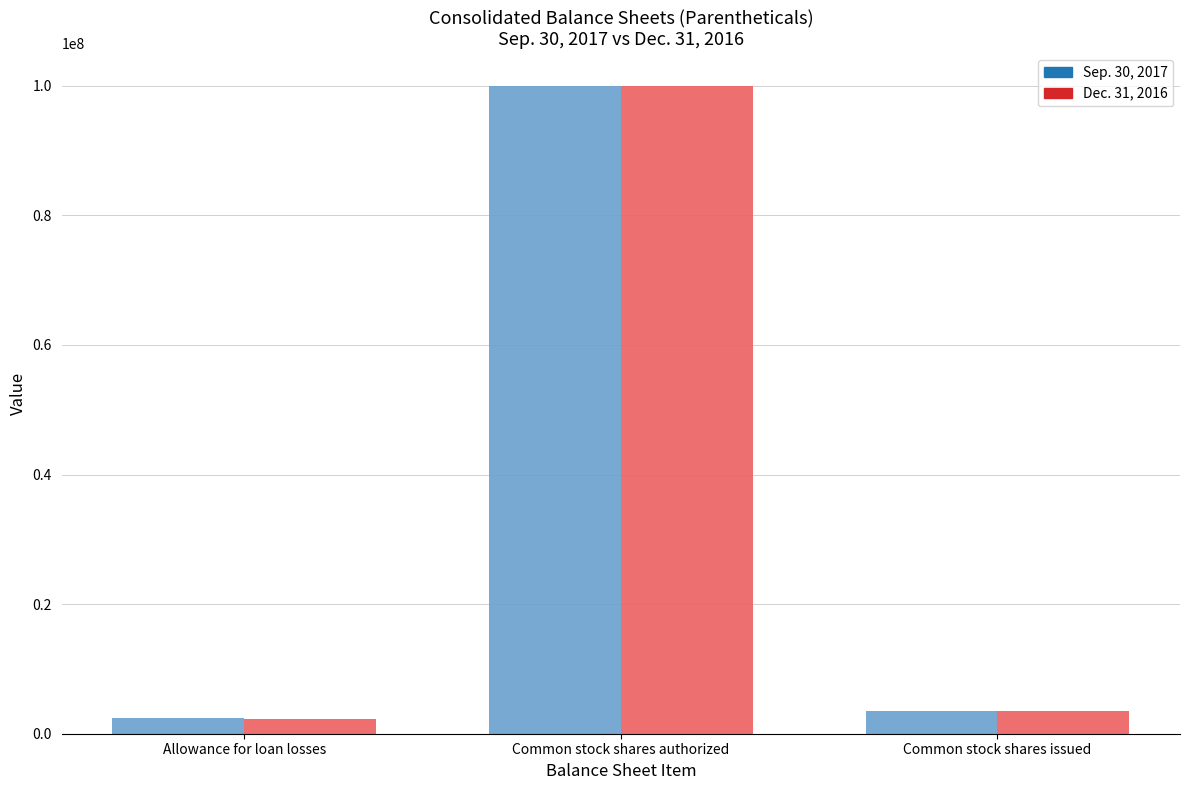

What is the greatest value displayed?

100000000